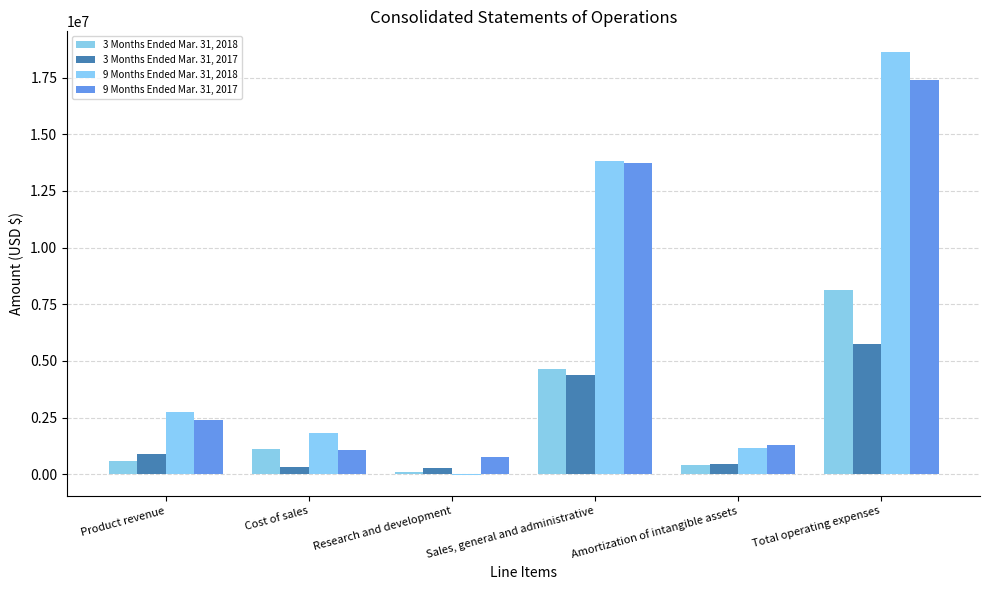

What is the difference between the maximum and second lowest values in the 3 Months Ended Mar. 31, 2017 series?

5428937